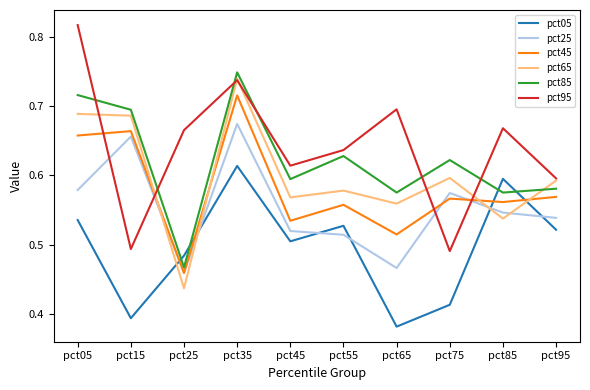

Which series has the largest range (max minus min)?

pct95